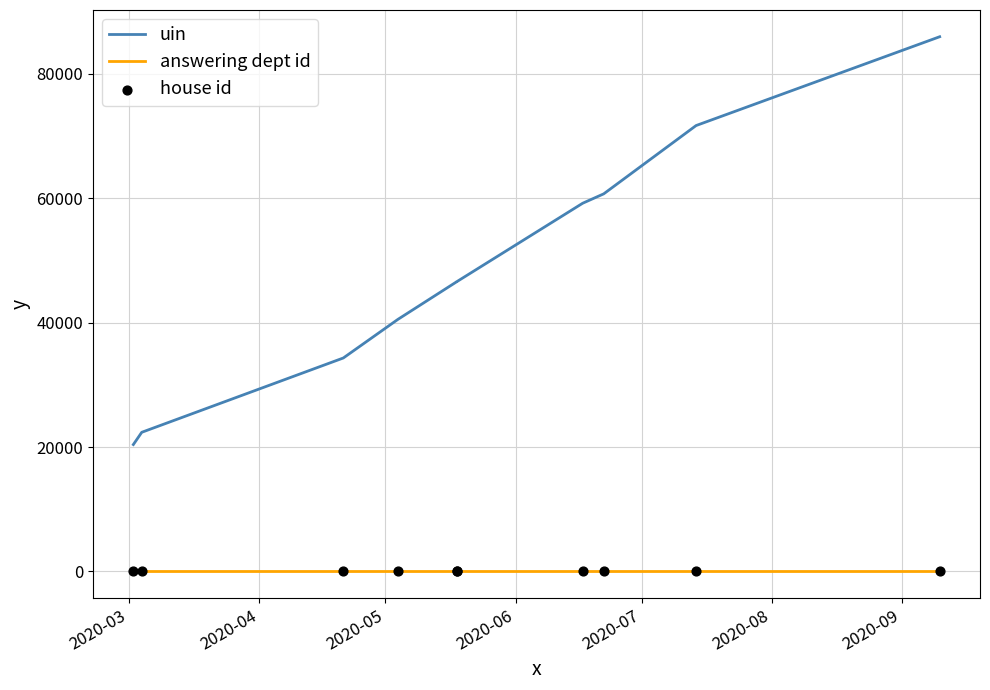

Which series reaches the minimum Y coordinate?

house id